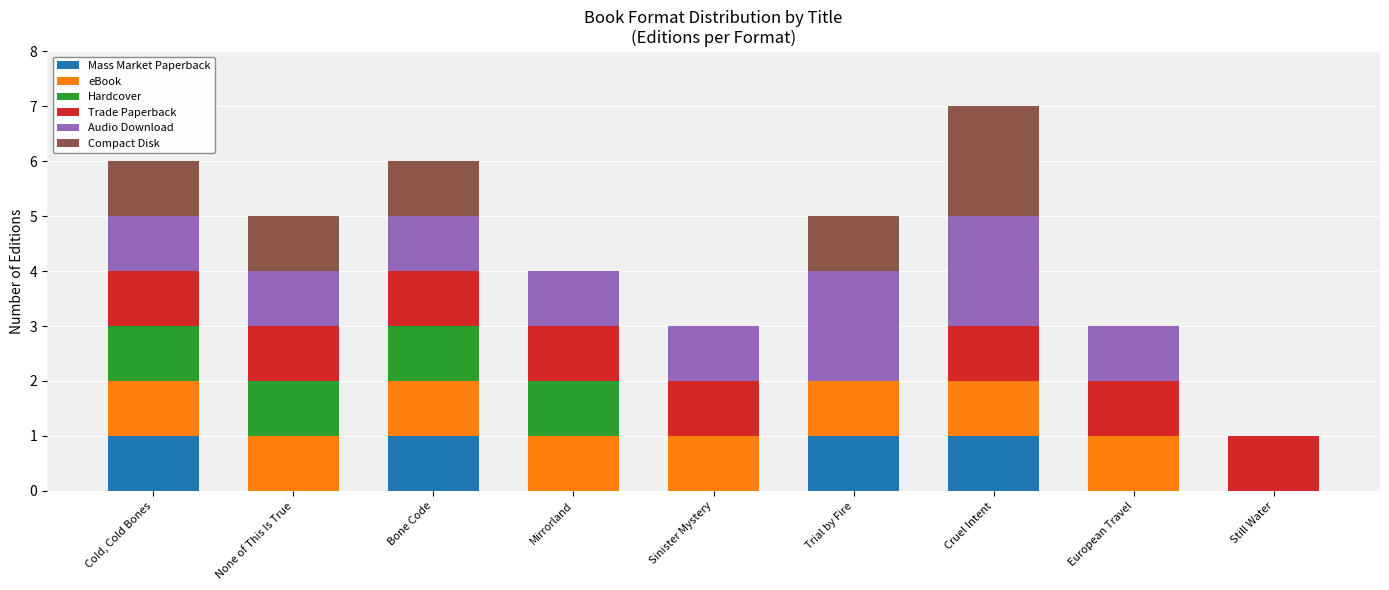

At which category is the sum across all series the highest?

Cruel Intent